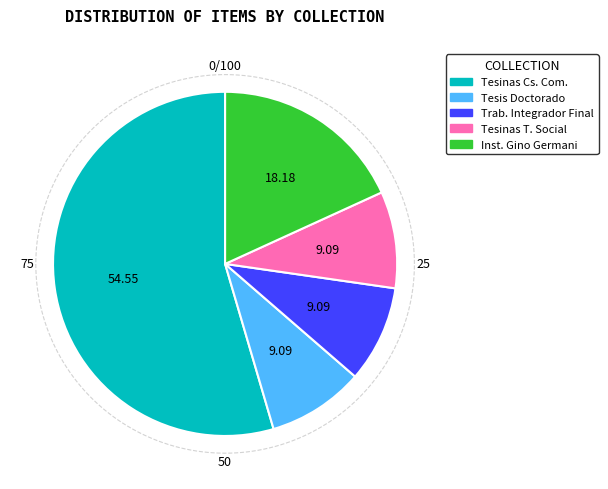

What percentage is the Tesinas de Trabajo Social slice, to the nearest percent?

9%